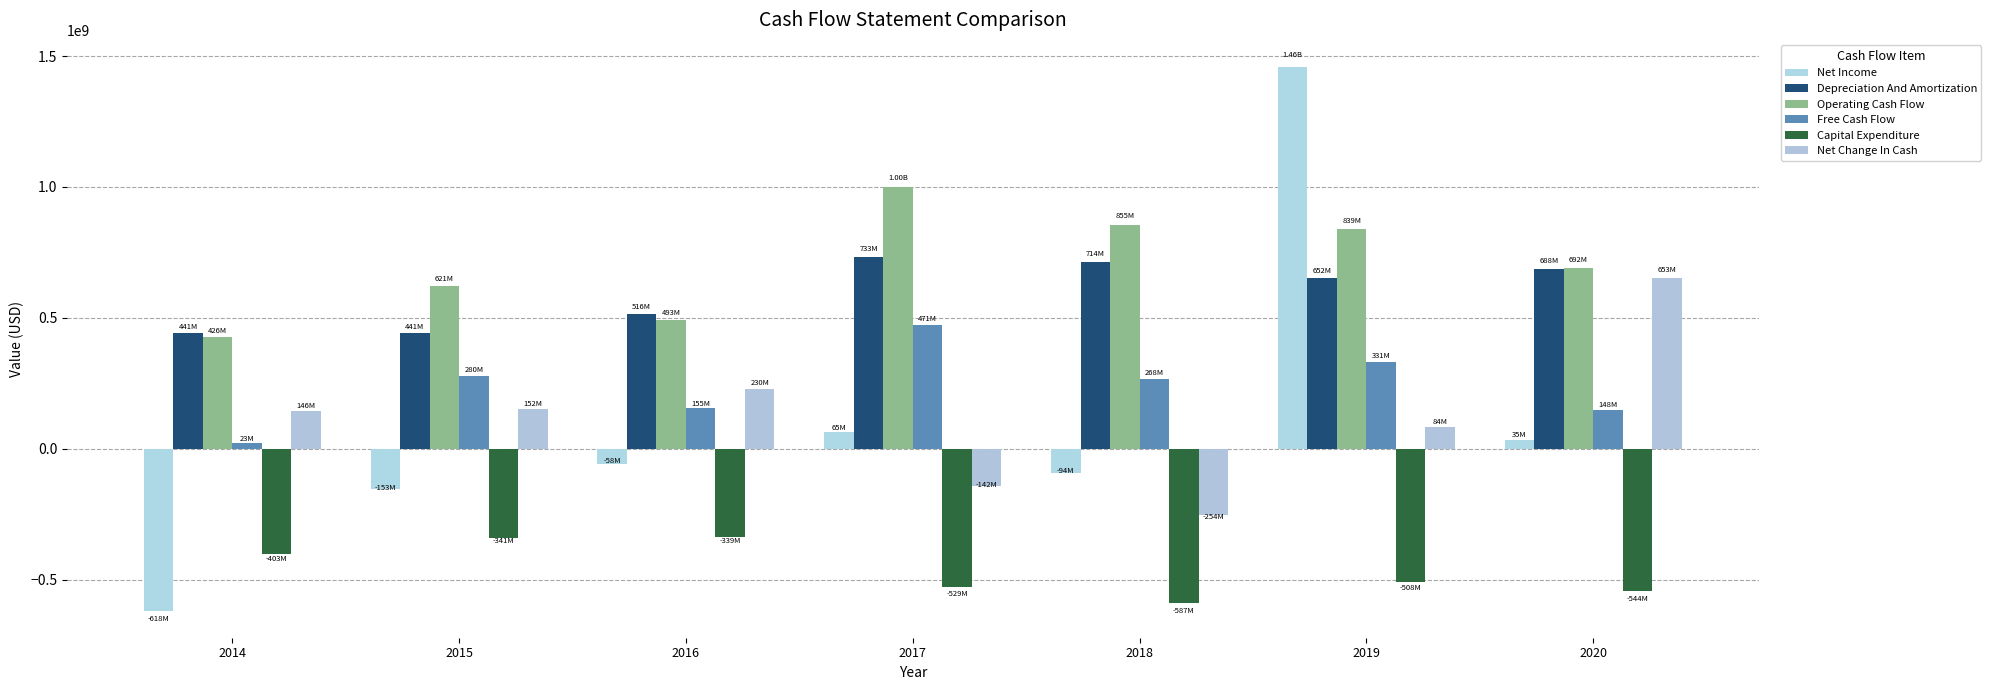

Which category has the highest value in the Net Income series?

2019